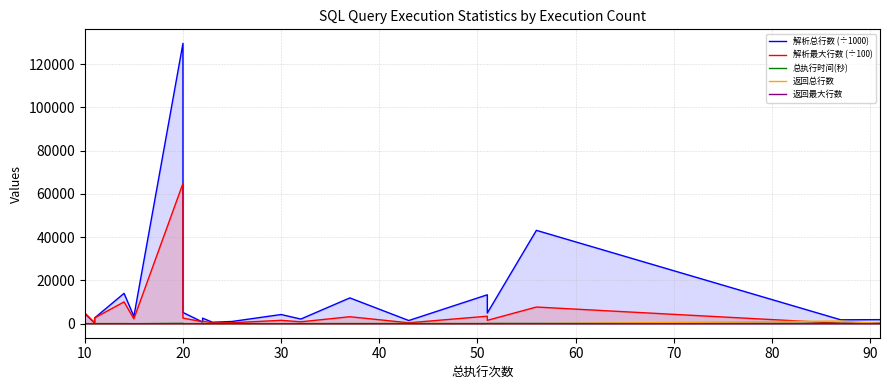

In 解析最大行数 (÷100), how many points are higher than both neighbors (excluding endpoints)?

7